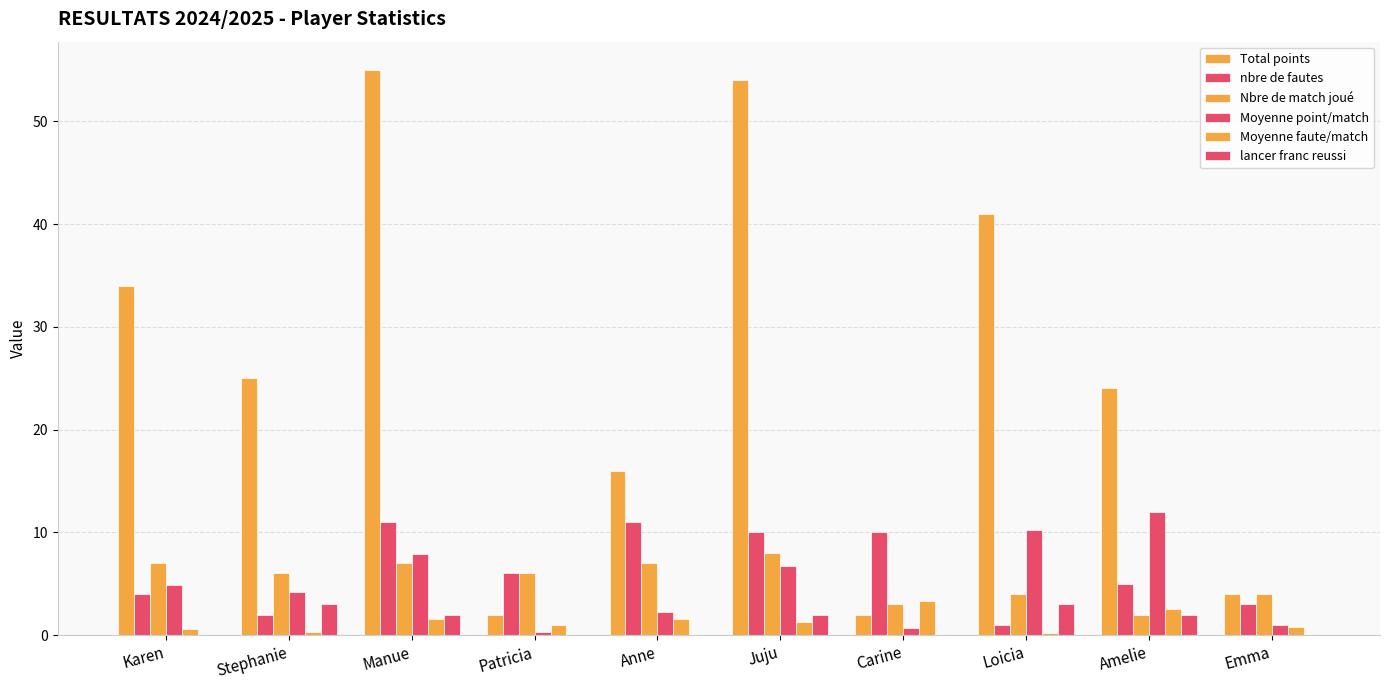

Reading left to right, list all the values displayed in this chart.

Total points: Karen=34.0	Stephanie=25.0	Manue=55.0	Patricia=2.0	Anne=16.0	Juju=54.0	Carine=2.0	Loicia=41.0	Amelie=24.0	Emma=4.0
nbre de fautes: Karen=4.0	Stephanie=2.0	Manue=11.0	Patricia=6.0	Anne=11.0	Juju=10.0	Carine=10.0	Loicia=1.0	Amelie=5.0	Emma=3.0
Nbre de match joué: Karen=7.0	Stephanie=6.0	Manue=7.0	Patricia=6.0	Anne=7.0	Juju=8.0	Carine=3.0	Loicia=4.0	Amelie=2.0	Emma=4.0
Moyenne point/match: Karen=4.9	Stephanie=4.2	Manue=7.9	Patricia=0.3	Anne=2.3	Juju=6.8	Carine=0.7	Loicia=10.2	Amelie=12.0	Emma=1.0
Moyenne faute/match: Karen=0.6	Stephanie=0.3	Manue=1.6	Patricia=1.0	Anne=1.6	Juju=1.2	Carine=3.3	Loicia=0.2	Amelie=2.5	Emma=0.8
lancer franc reussi: Karen=0.0	Stephanie=3.0	Manue=2.0	Patricia=0.0	Anne=0.0	Juju=2.0	Carine=0.0	Loicia=3.0	Amelie=2.0	Emma=0.0